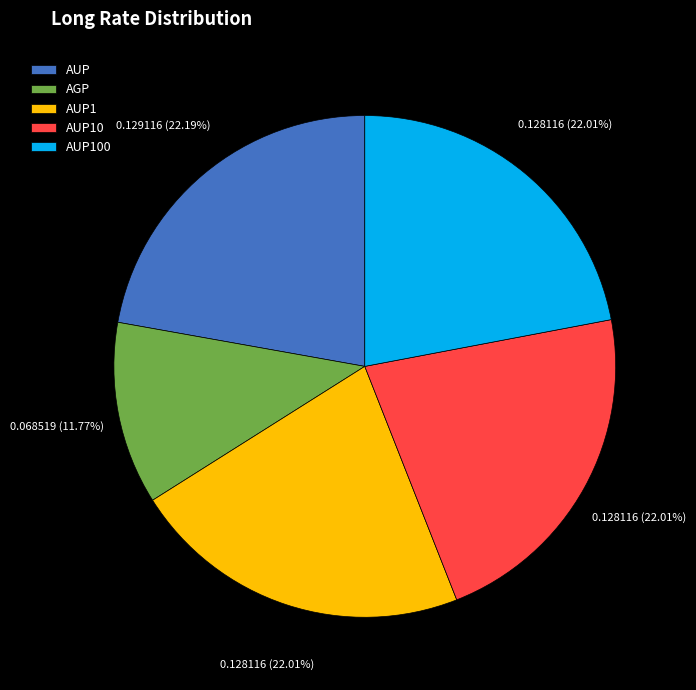

What percentage is NOT represented by AUP100?

78.0%